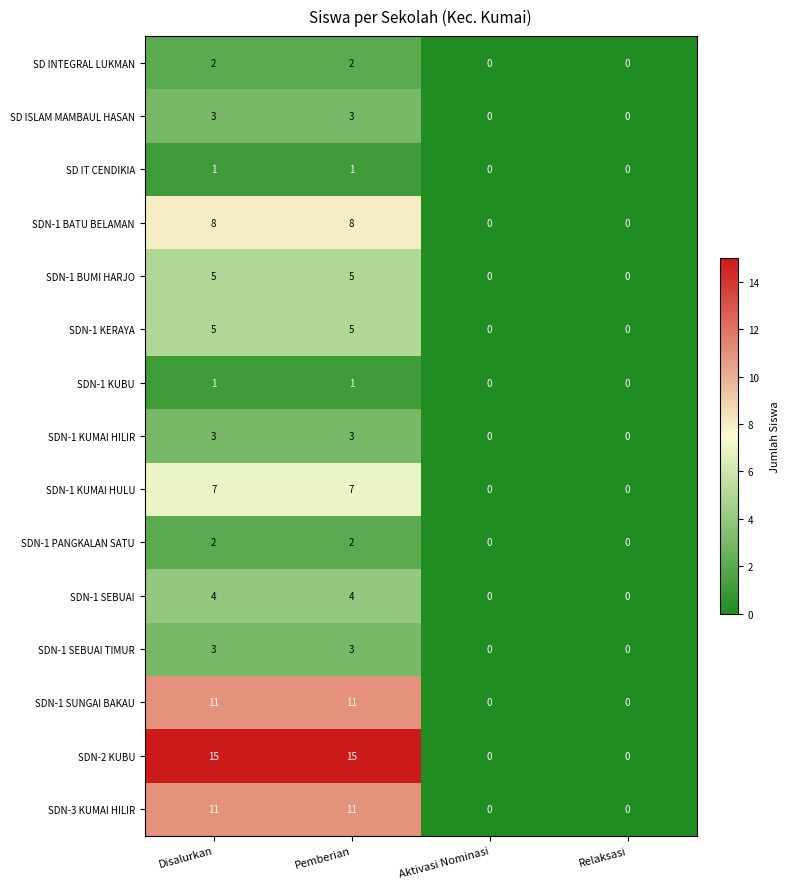

Is it true that SDN-3 KUMAI HILIR equals 19 at Disalurkan?

False